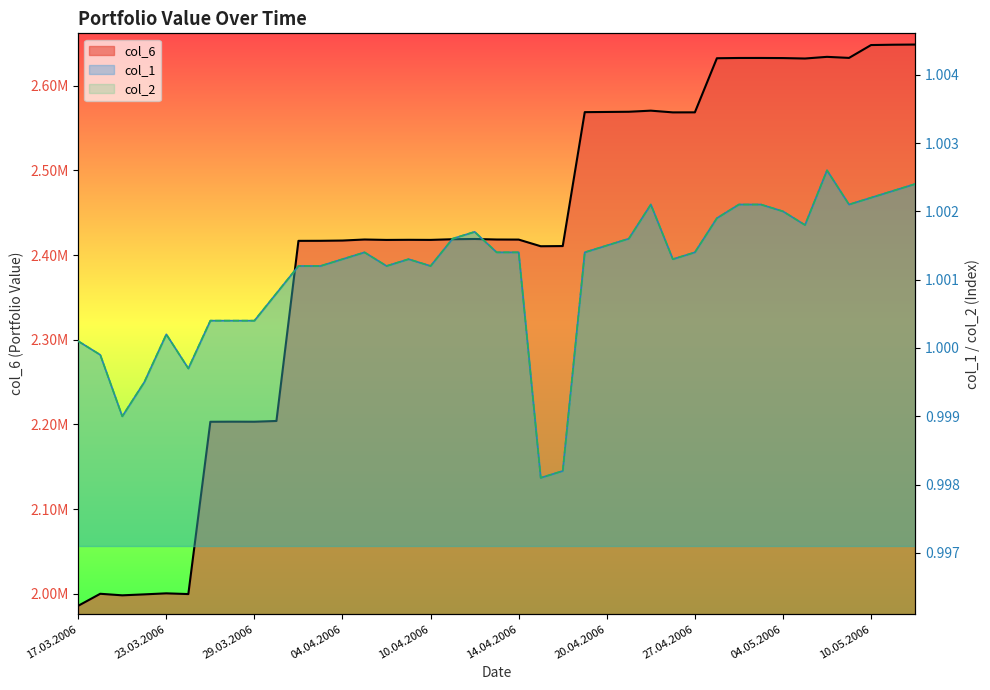

How many data points in col_6 are less than 2418375?

19